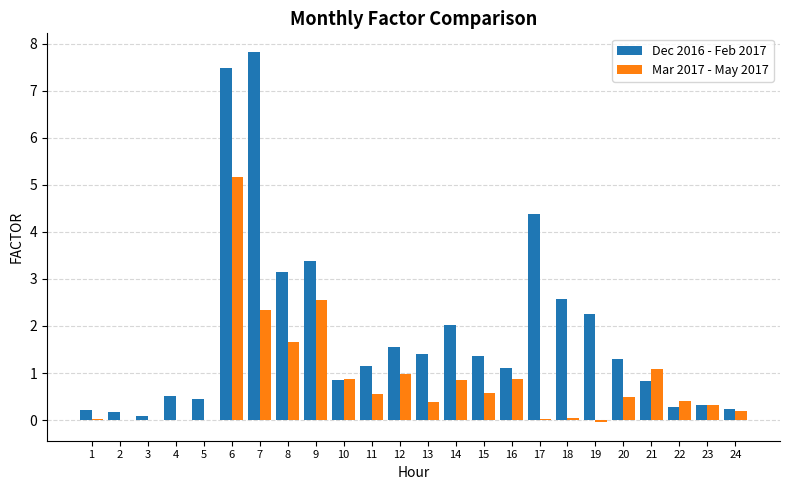

What is the maximum value shown in the chart?

7.8